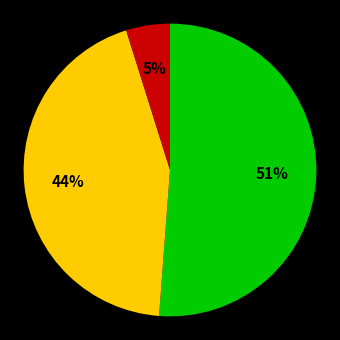

To the nearest percent, what is the average slice percentage?

33%